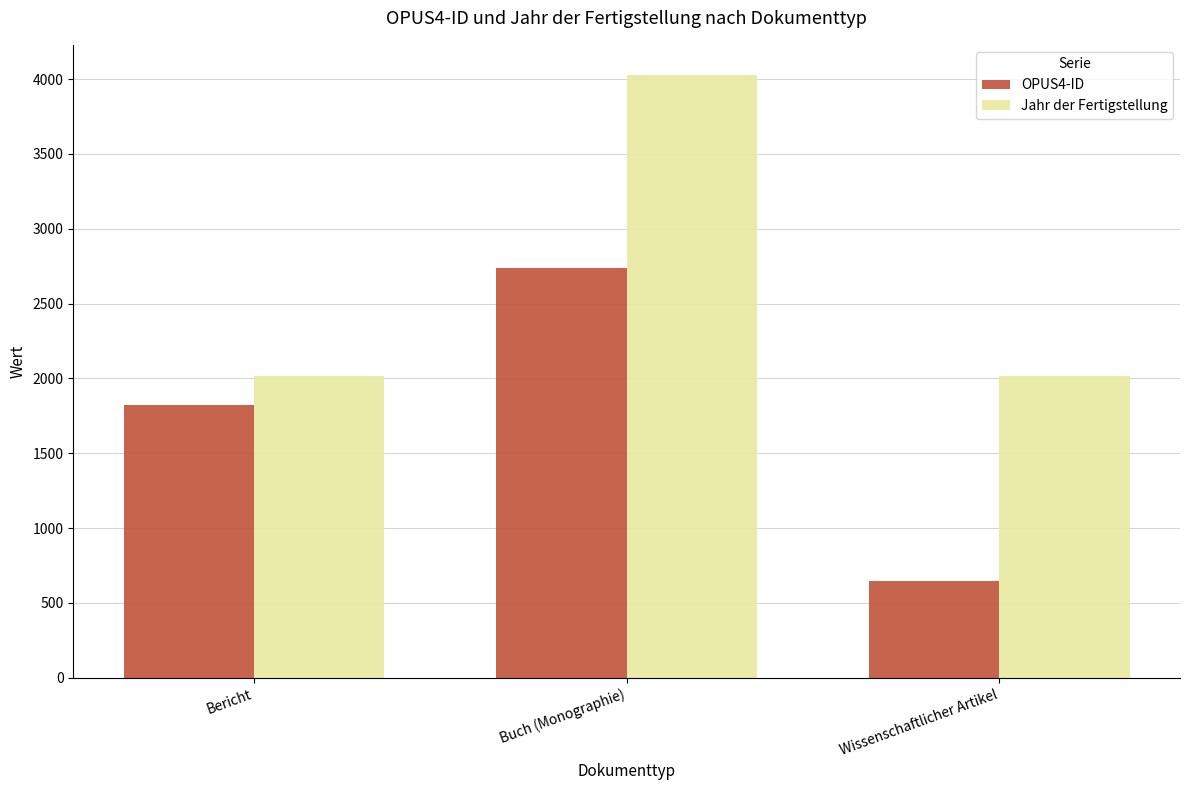

Which series has the widest spread of values?

OPUS4-ID